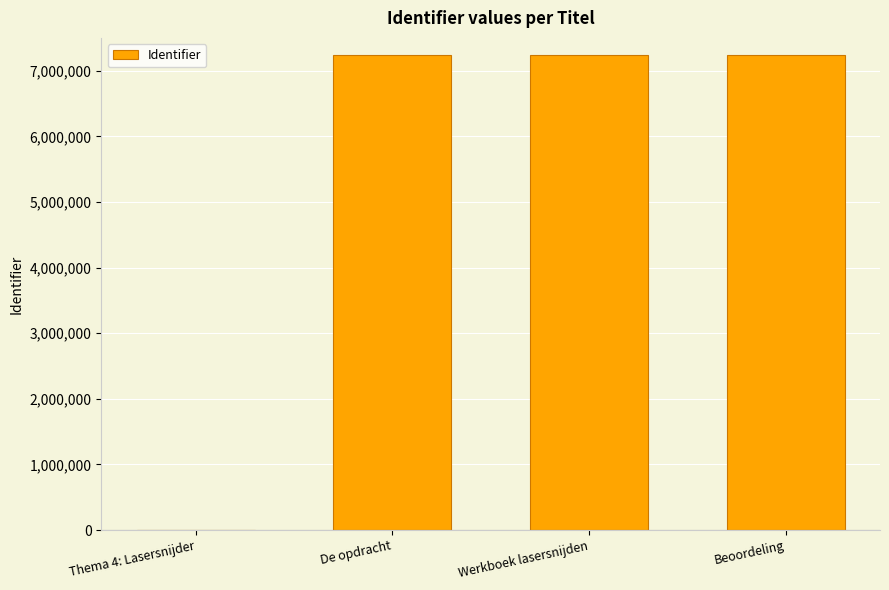

Where is the data nearest to the value 3618594?

De opdracht